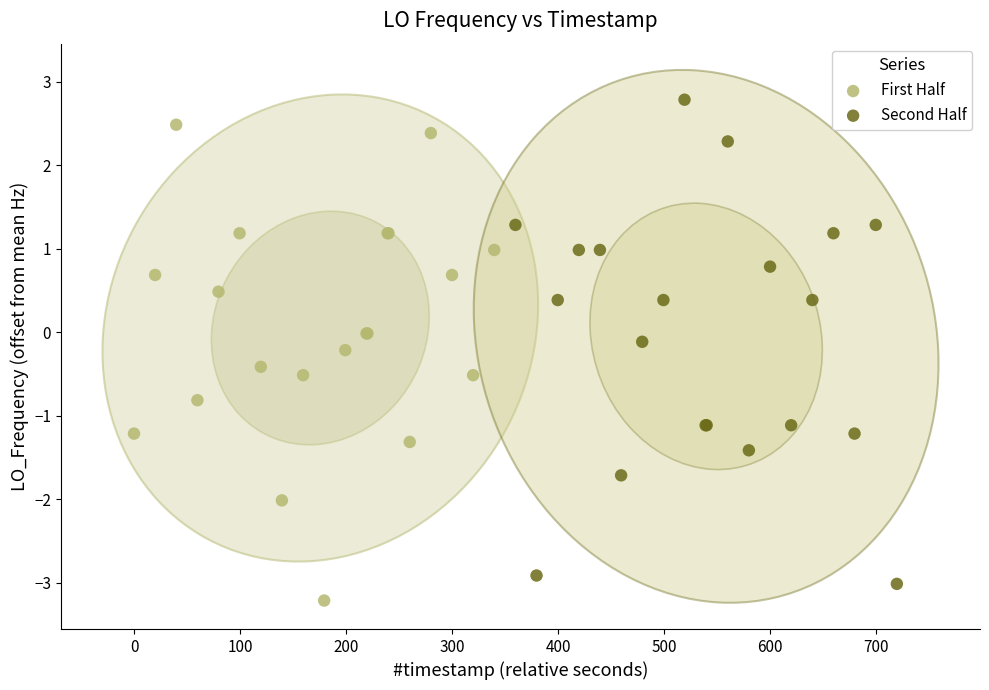

Which series reaches the maximum Y coordinate?

Second Half